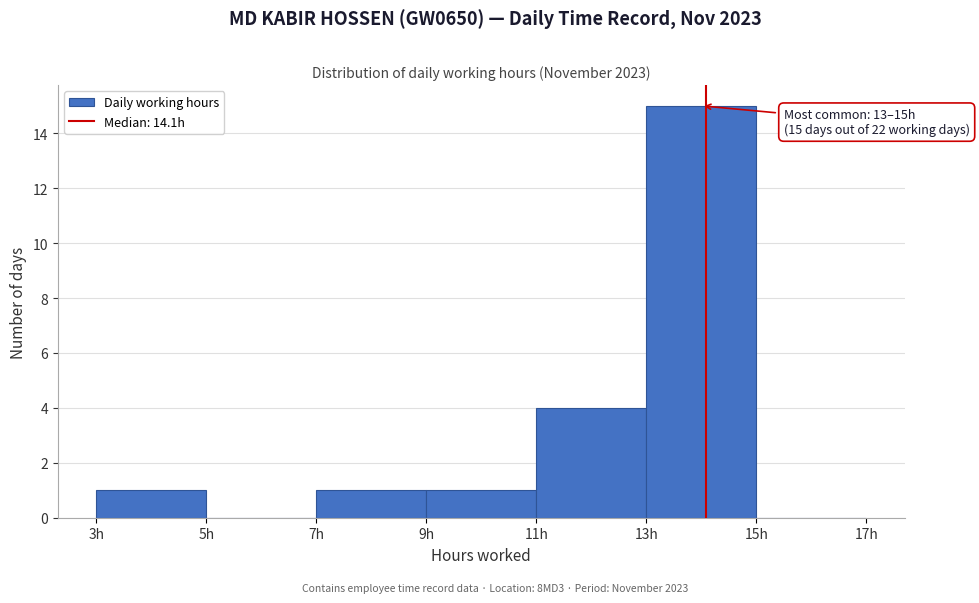

Over which range of the x-axis is the bar tallest?

13 to 15